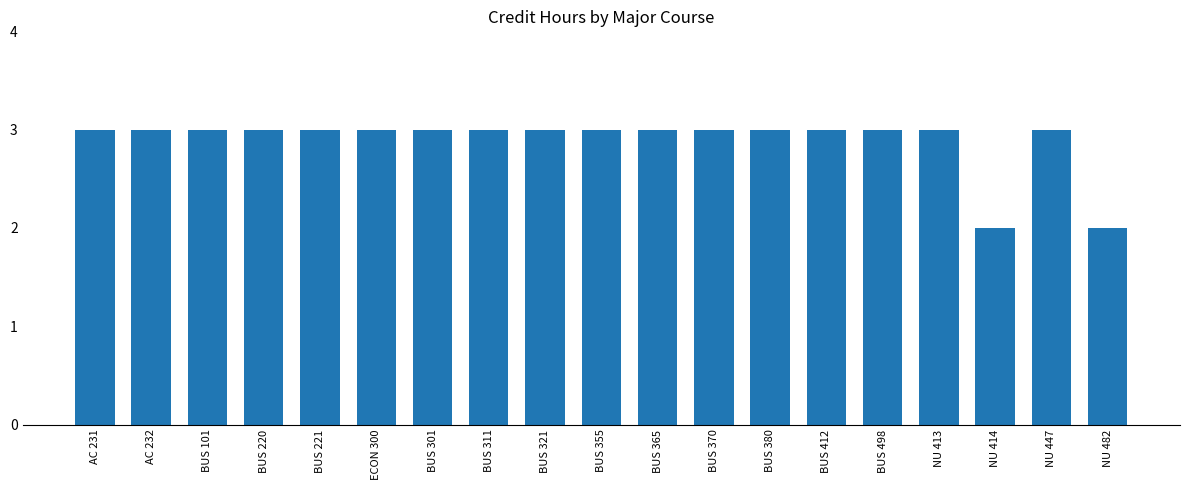

How many values are between 3 and 4?

17